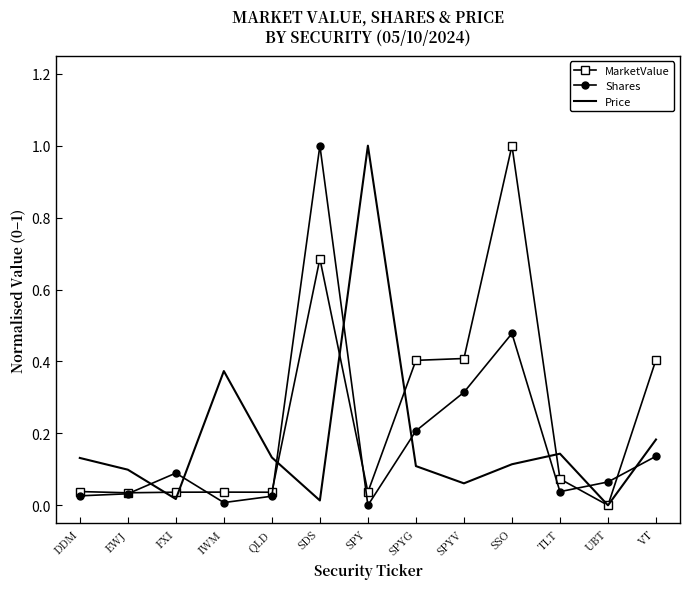

Where is the first local maximum for Shares?

FXI